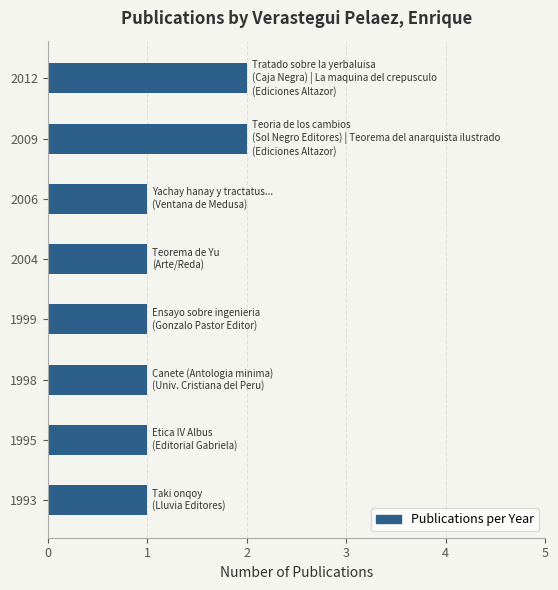

What is the ratio of the value at 2012 to the value at 2004?

2.0